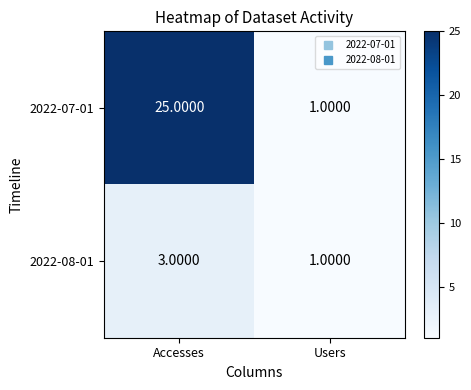

Which series has the largest range (max minus min)?

2022-07-01